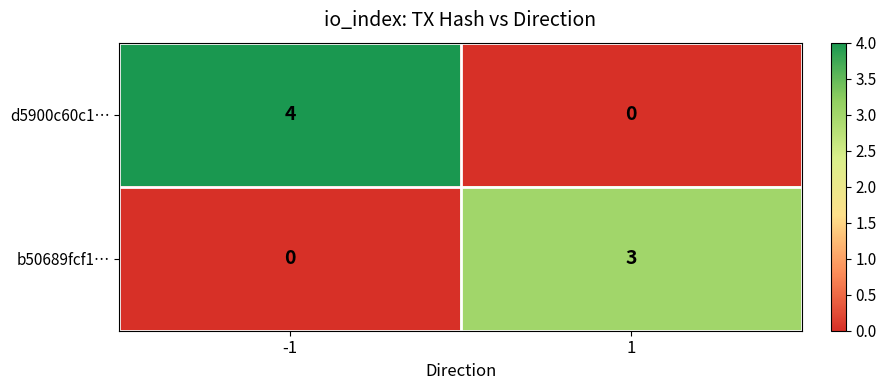

Is it true that d5900c60c1… equals -3 at 1?

False